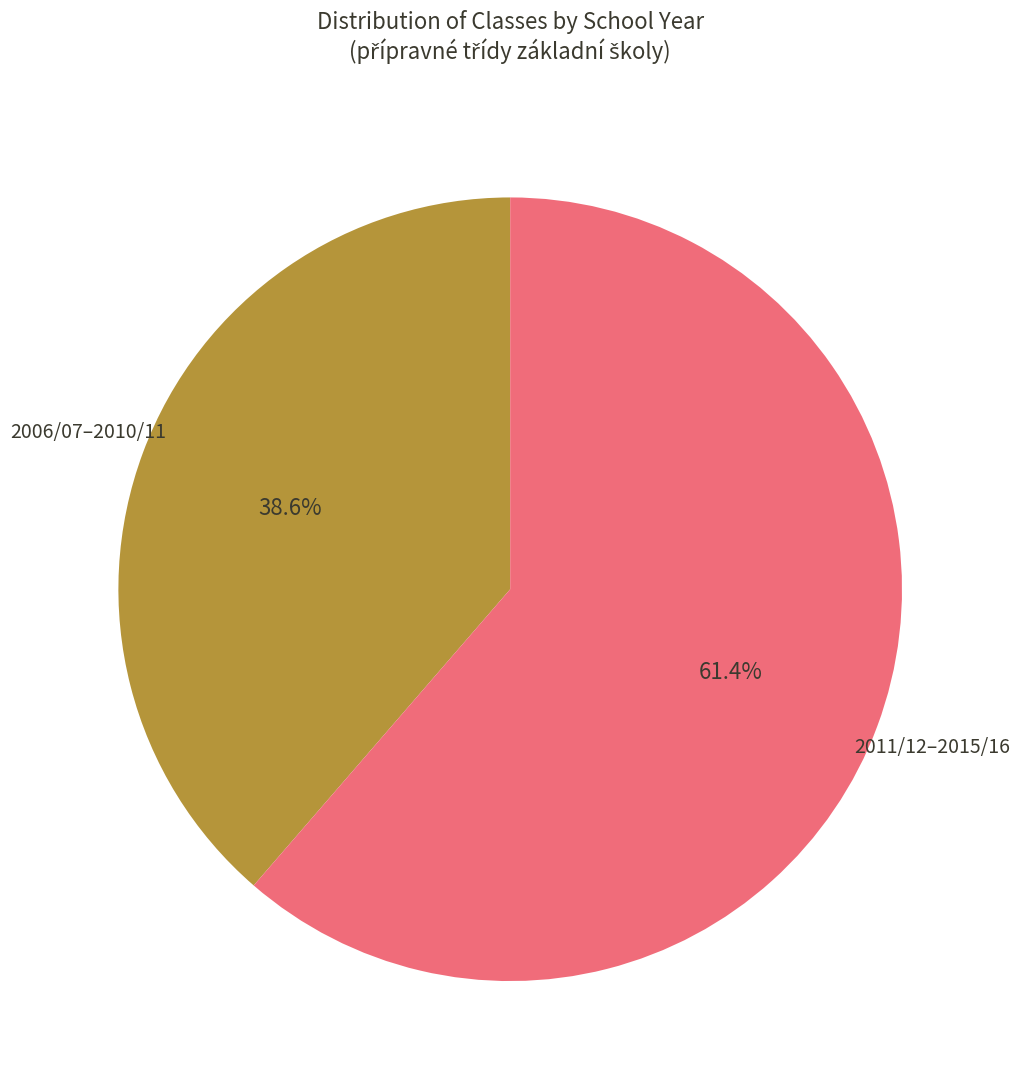

Does any single category account for the majority?

Yes